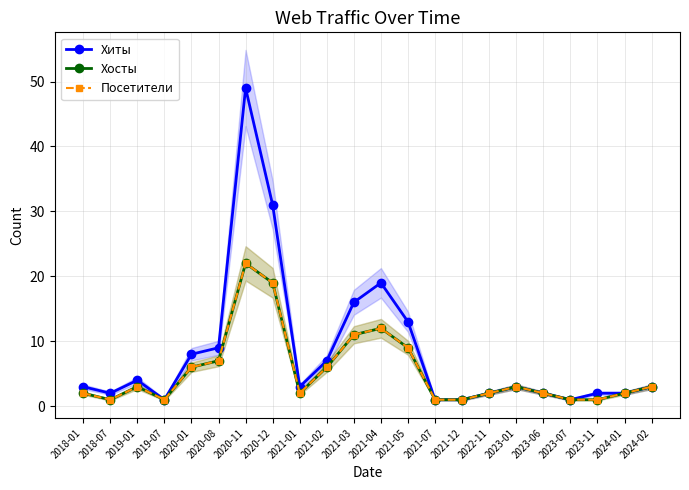

At which category does the chart reach its peak across all series?

2020-11